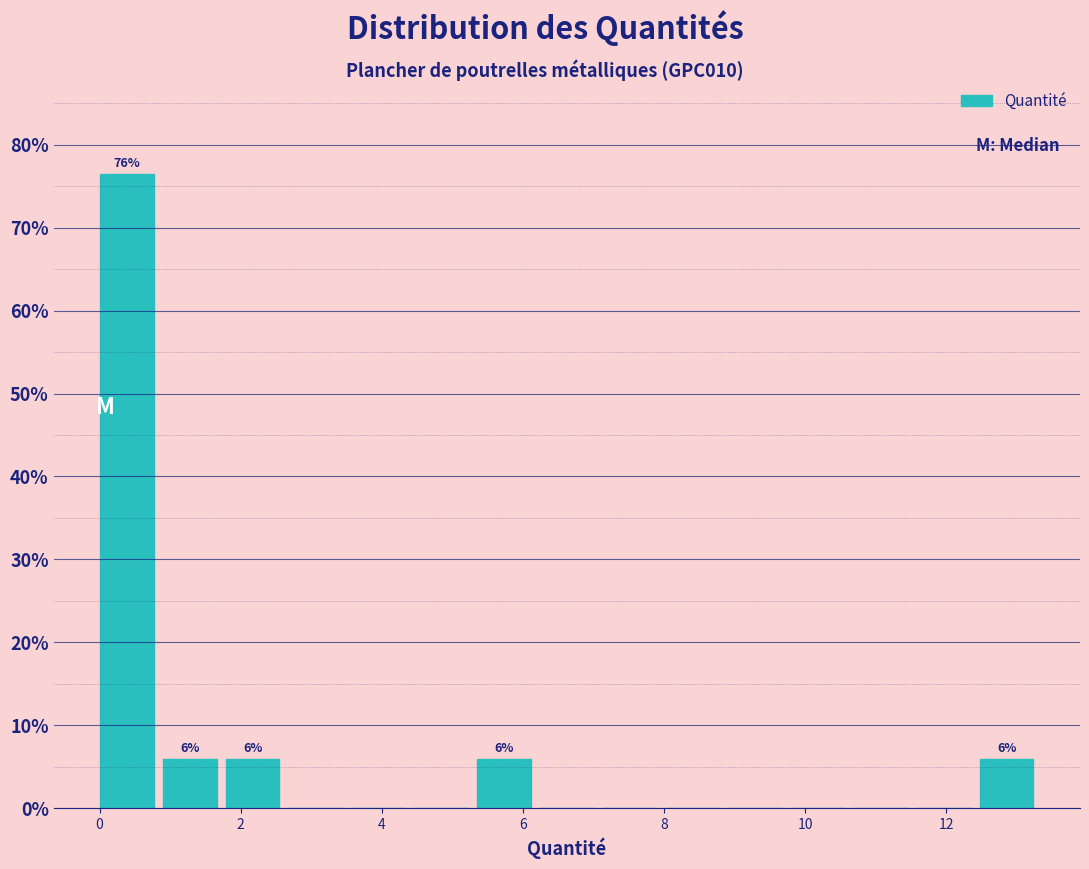

Which range on the x-axis has the tallest bar?

0.0 to 1.0